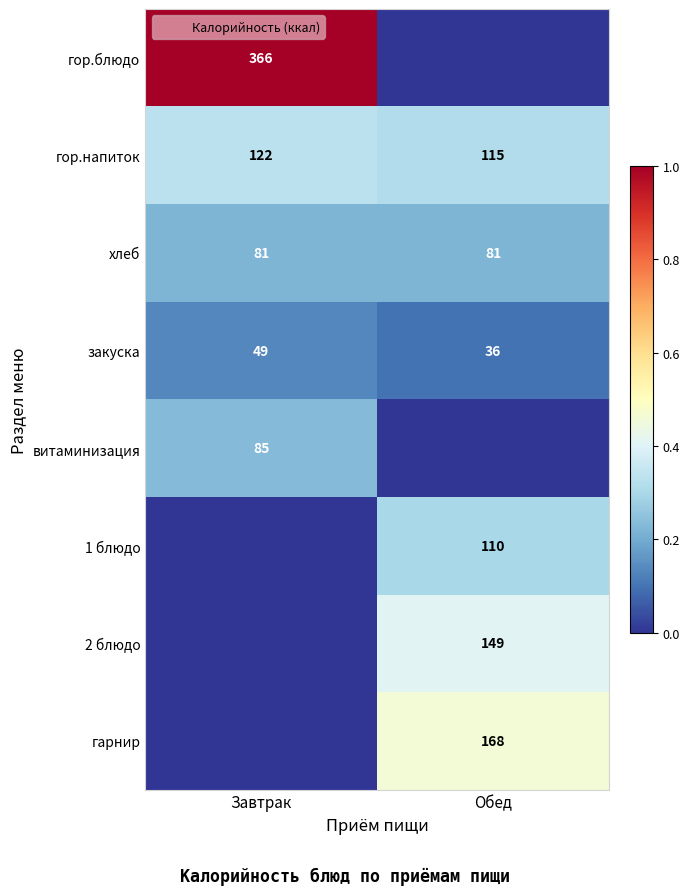

Which category has the lowest value in the 1 блюдо series?

Завтрак